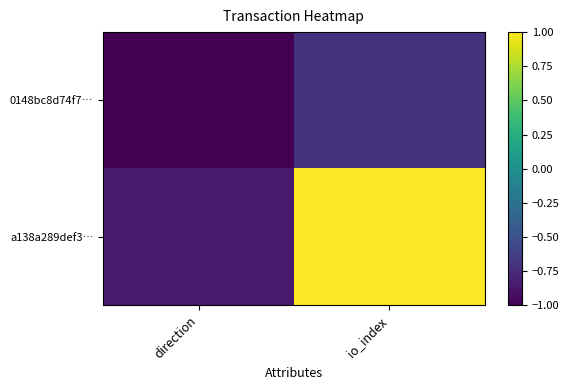

Reading left to right, transcribe all the data shown in this chart.

0148bc8d74f7…: direction=-1.0	io_index=-0.7
a138a289def3…: direction=-0.9	io_index=1.0